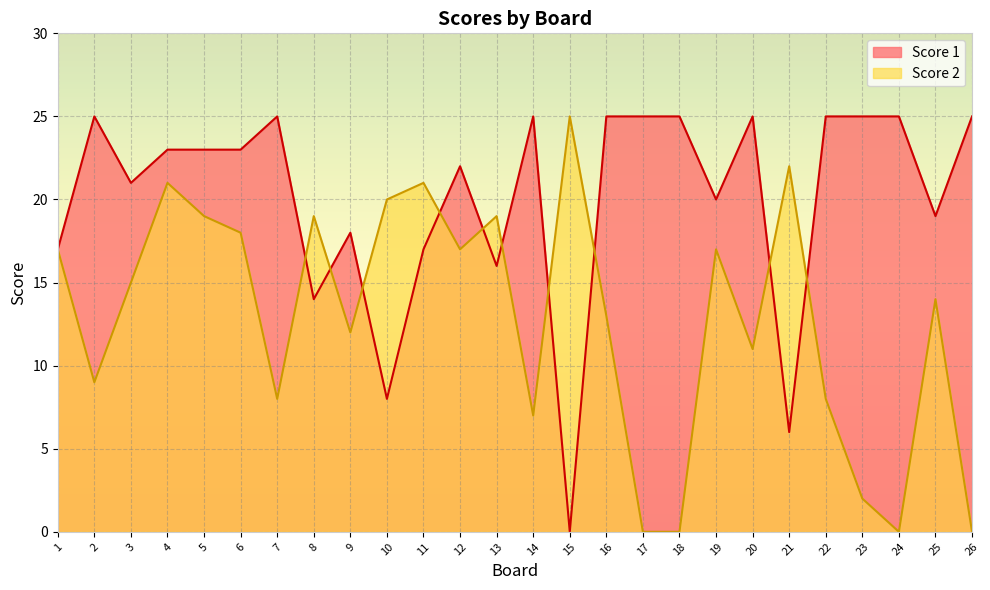

How many categories are shown in the chart?

26